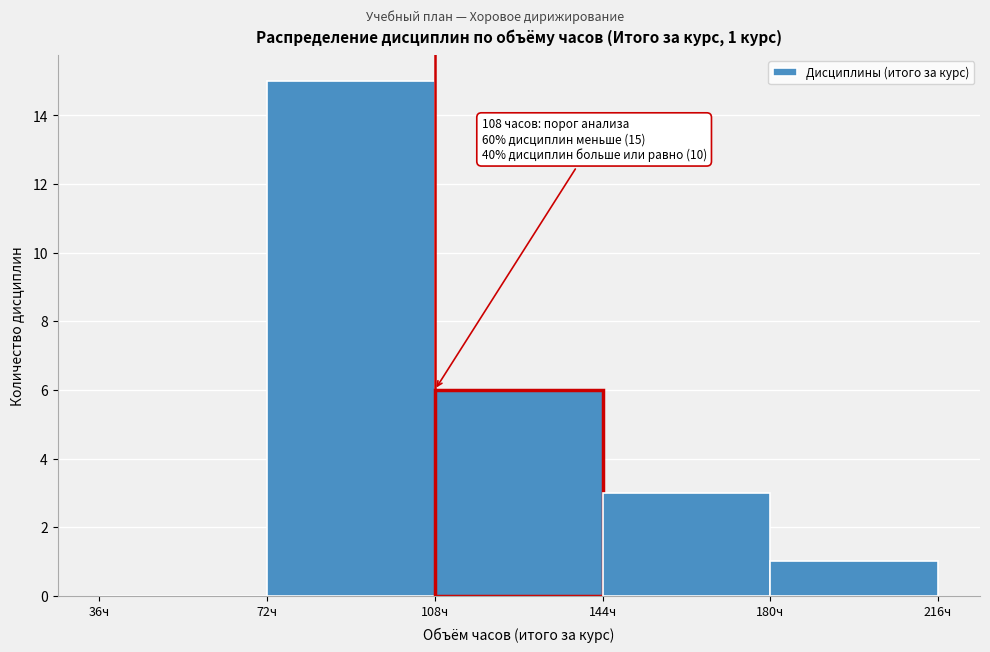

Over which range of the x-axis is the bar tallest?

72 to 108